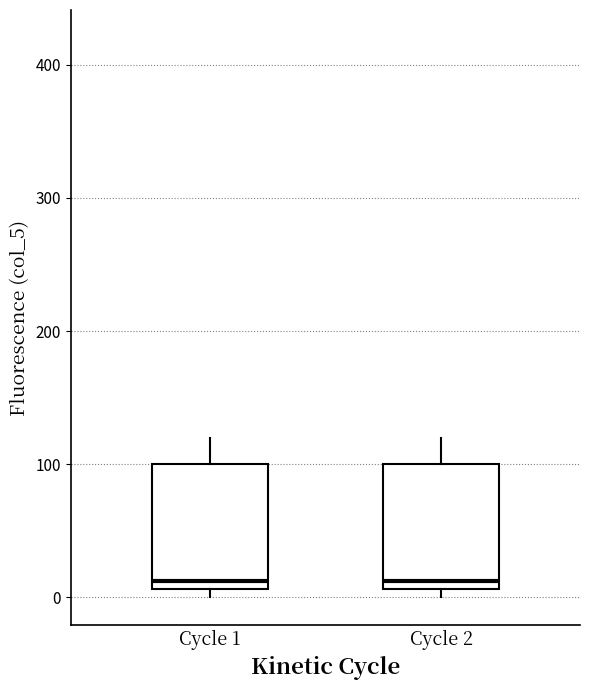

Reading left to right, read every box against the y-axis: the position of its median line, the range the box covers, and the ends of its whiskers. The values are not printed on the chart, so give them approximately, as read against the axis.

Cycle 1: median 10 (just above the box's lower edge), box 10 to 100, whiskers 0 to 120
Cycle 2: median 10 (just above the box's lower edge), box 10 to 100, whiskers 0 to 120